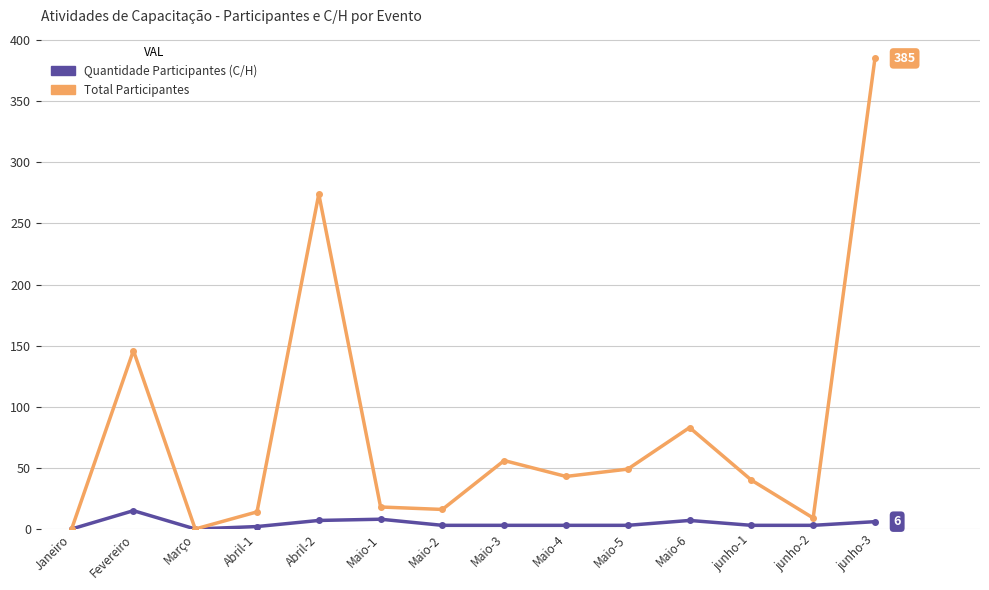

What is the sum of the Total Participantes values at Maio-2 and junho-2?

25